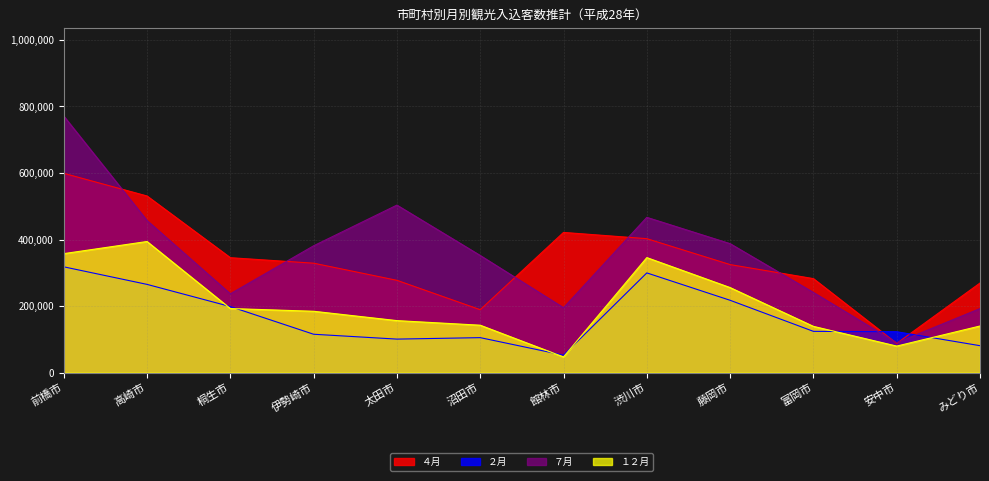

Where is the first local minimum for １２月?

館林市